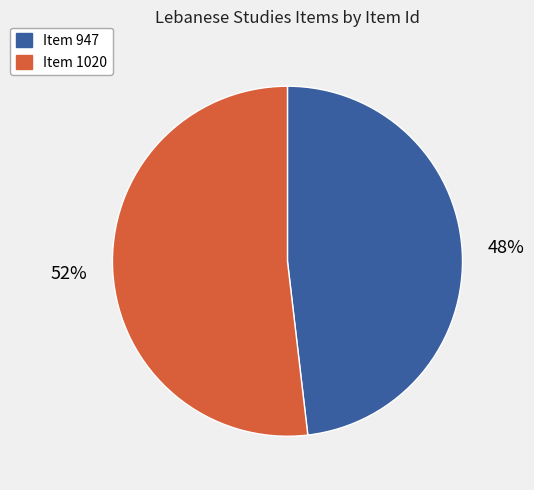

Is it true that Item 1020 is 41% of the pie?

False